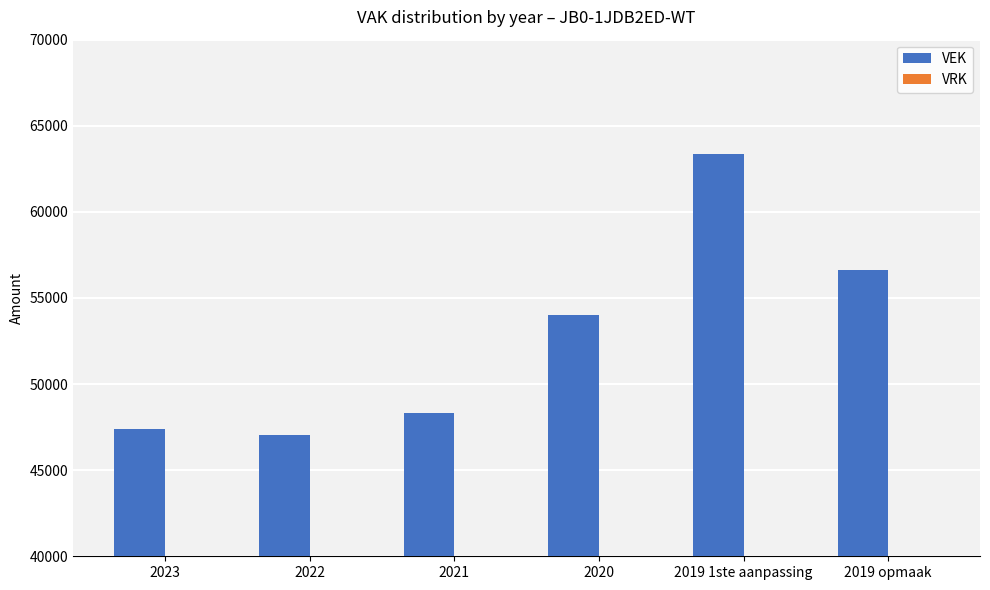

How many data points does each series have?

6